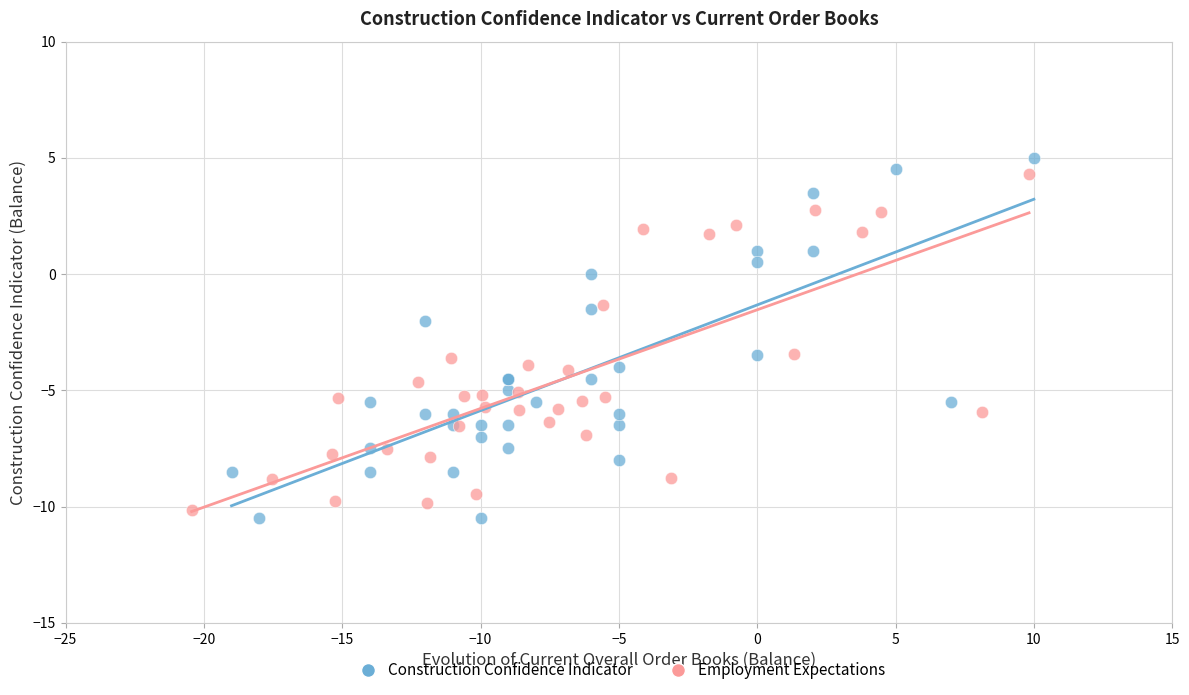

Which series has the widest spread of Y values?

Construction Confidence Indicator